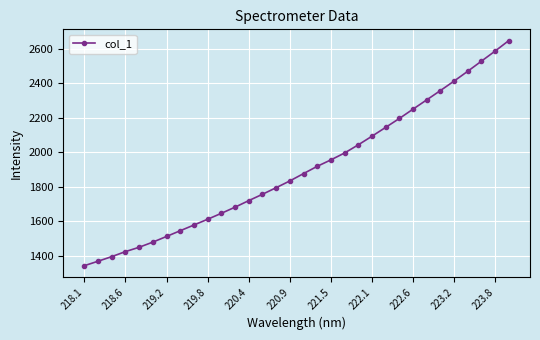

True or false: there are more than 2 points higher than both neighbors.

False